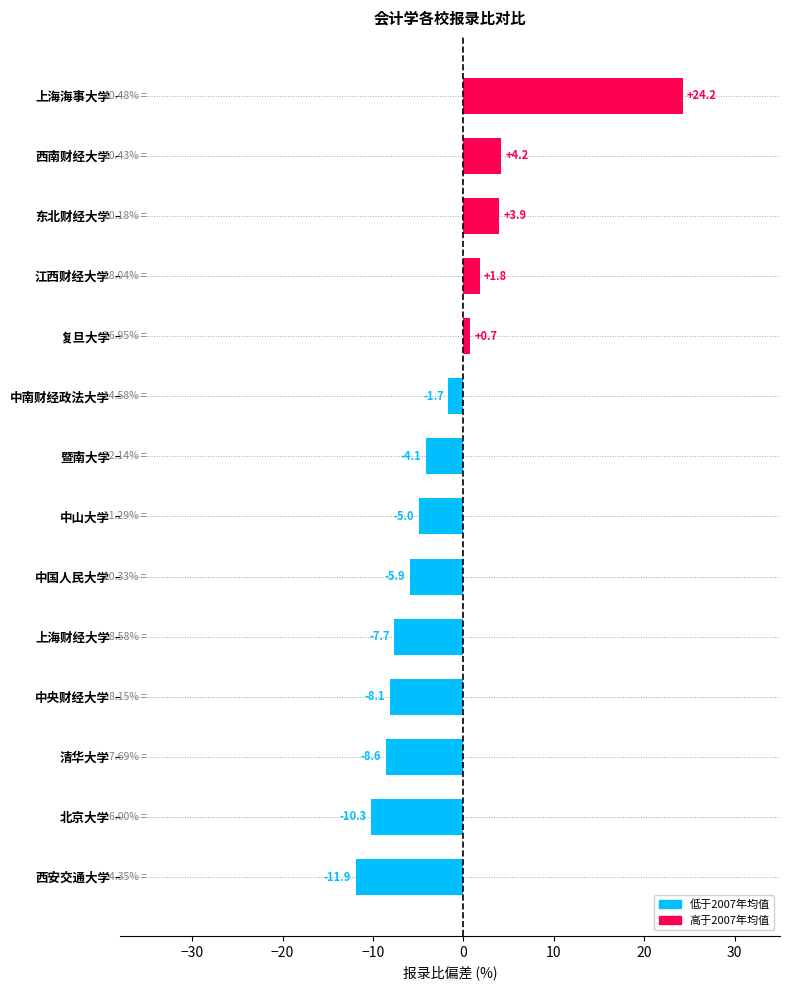

List the labels in order of value, largest first.

上海海事大学, 西南财经大学, 东北财经大学, 江西财经大学, 复旦大学, 中南财经政法大学, 暨南大学, 中山大学, 中国人民大学, 上海财经大学, 中央财经大学, 清华大学, 北京大学, 西安交通大学